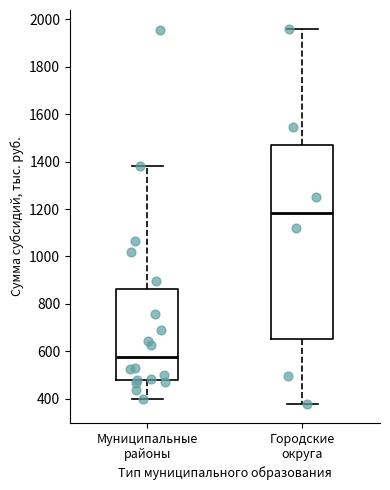

Reading left to right, transcribe this box plot: for each box, give where its median line is, the range the box spans, and where its two whiskers end, as read against the y-axis. The values are not printed on the chart, so give them approximately, as read against the axis.

Муниципальные районы: median 580, box 480 to 860, whiskers 400 to 1380
Городские округа: median 1180, box 660 to 1480, whiskers 380 to 1960